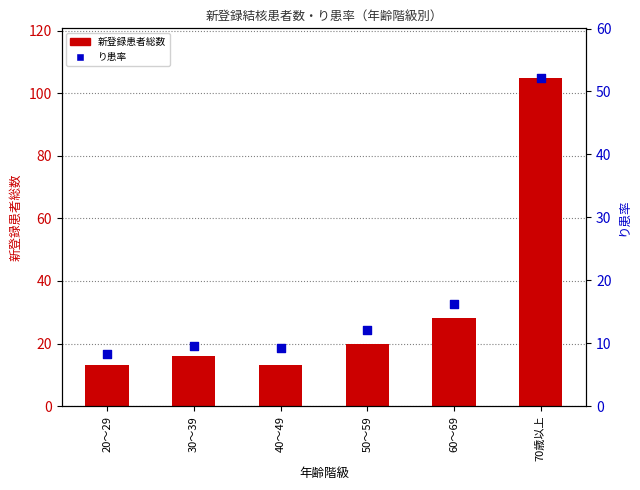

Which series has the widest spread of Y values?

新登録患者総数